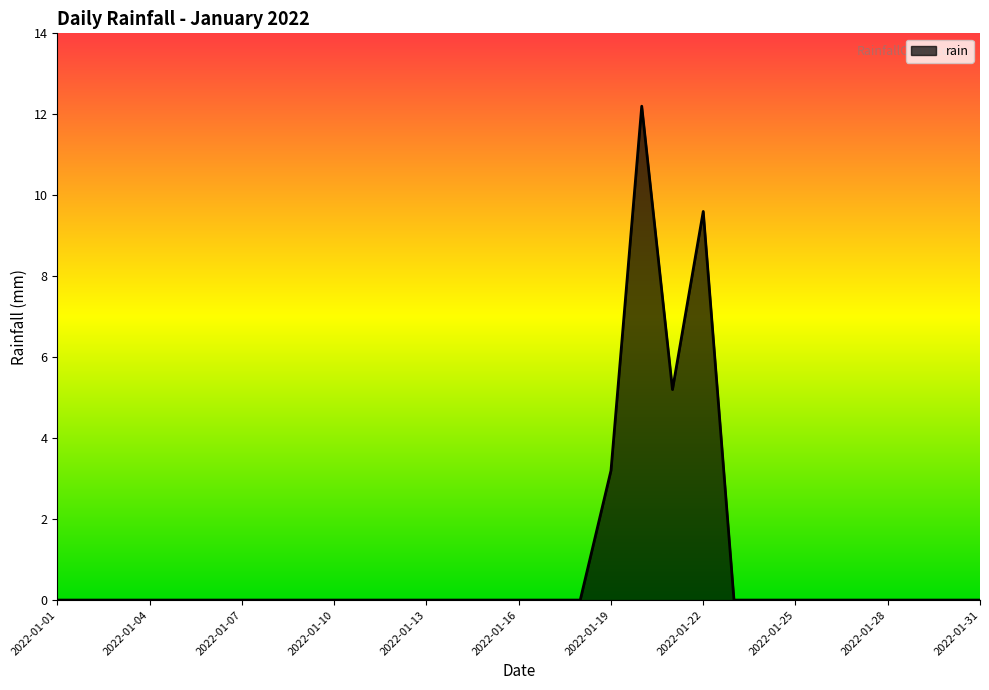

What is the difference between the maximum and minimum values?

12.2